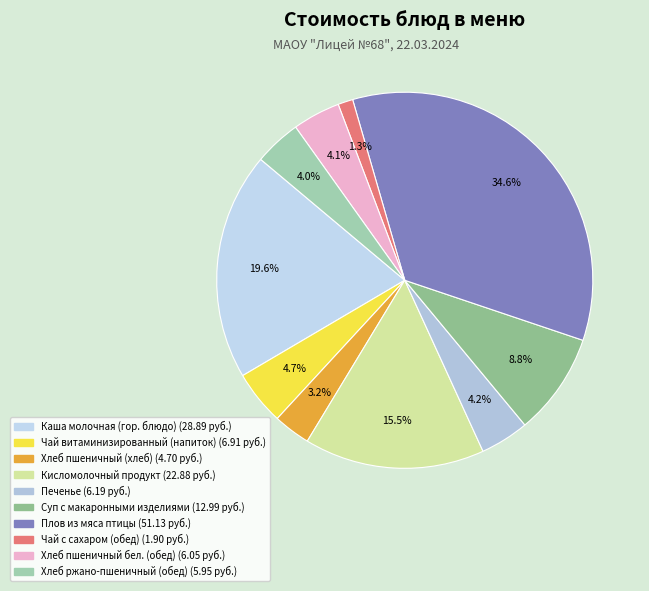

To the nearest percent, what percentage of the pie is Плов из мяса птицы?

35%